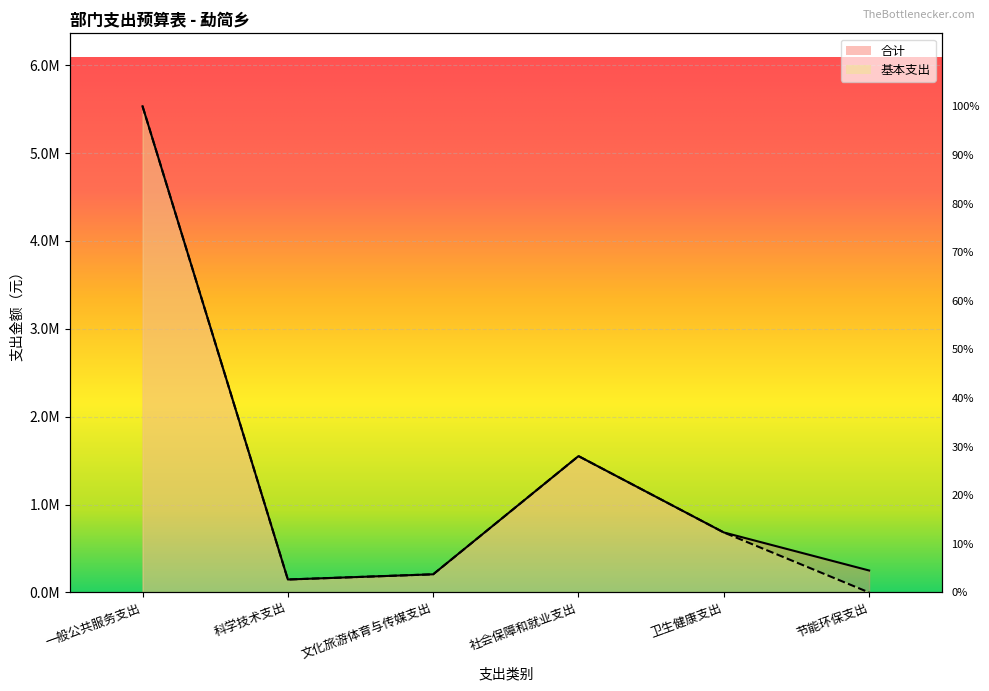

What is the value of the 基本支出 point at the 4th from the left?

1551662.3